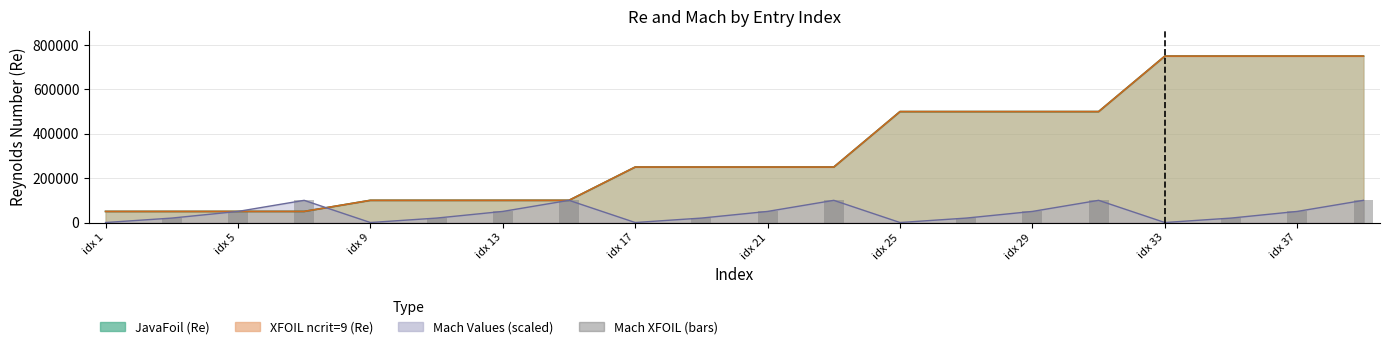

Is it true that the value at idx 25 is -47910?

False